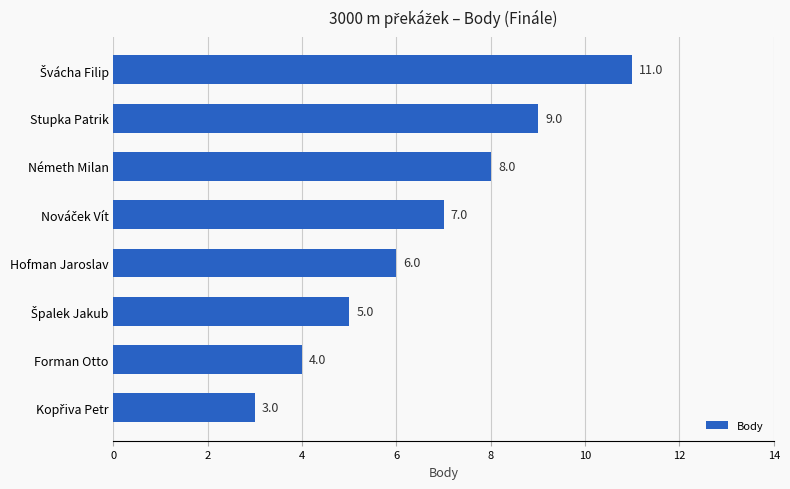

Which has a higher value, Hofman Jaroslav or Forman Otto?

Hofman Jaroslav